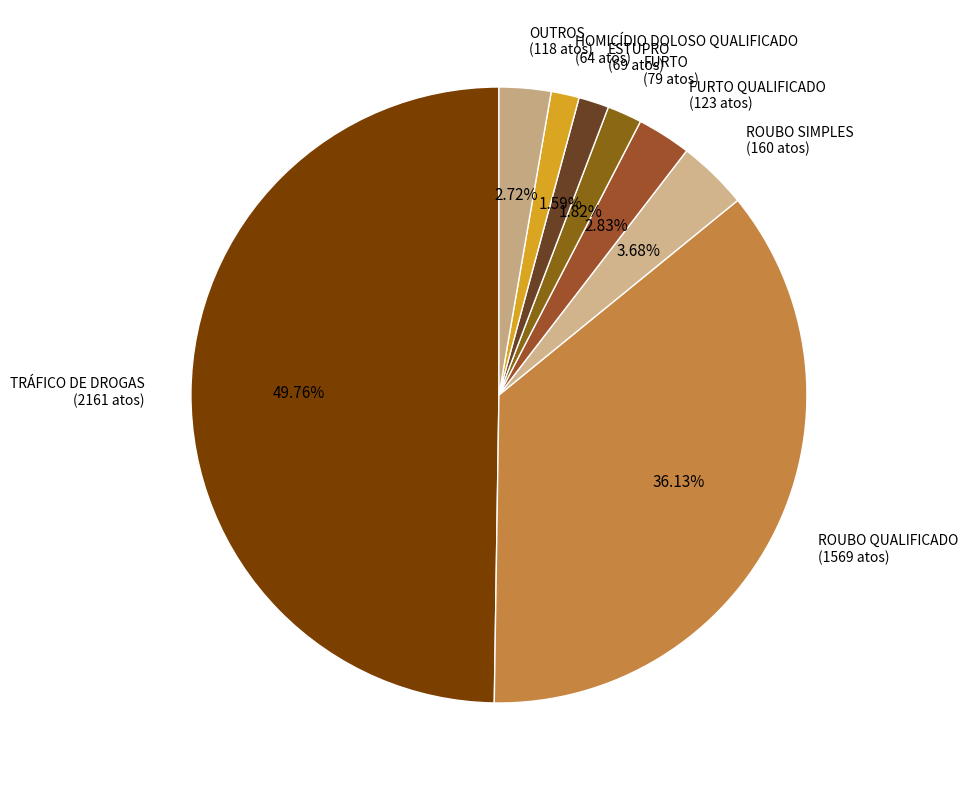

How many segments does this pie chart have?

8